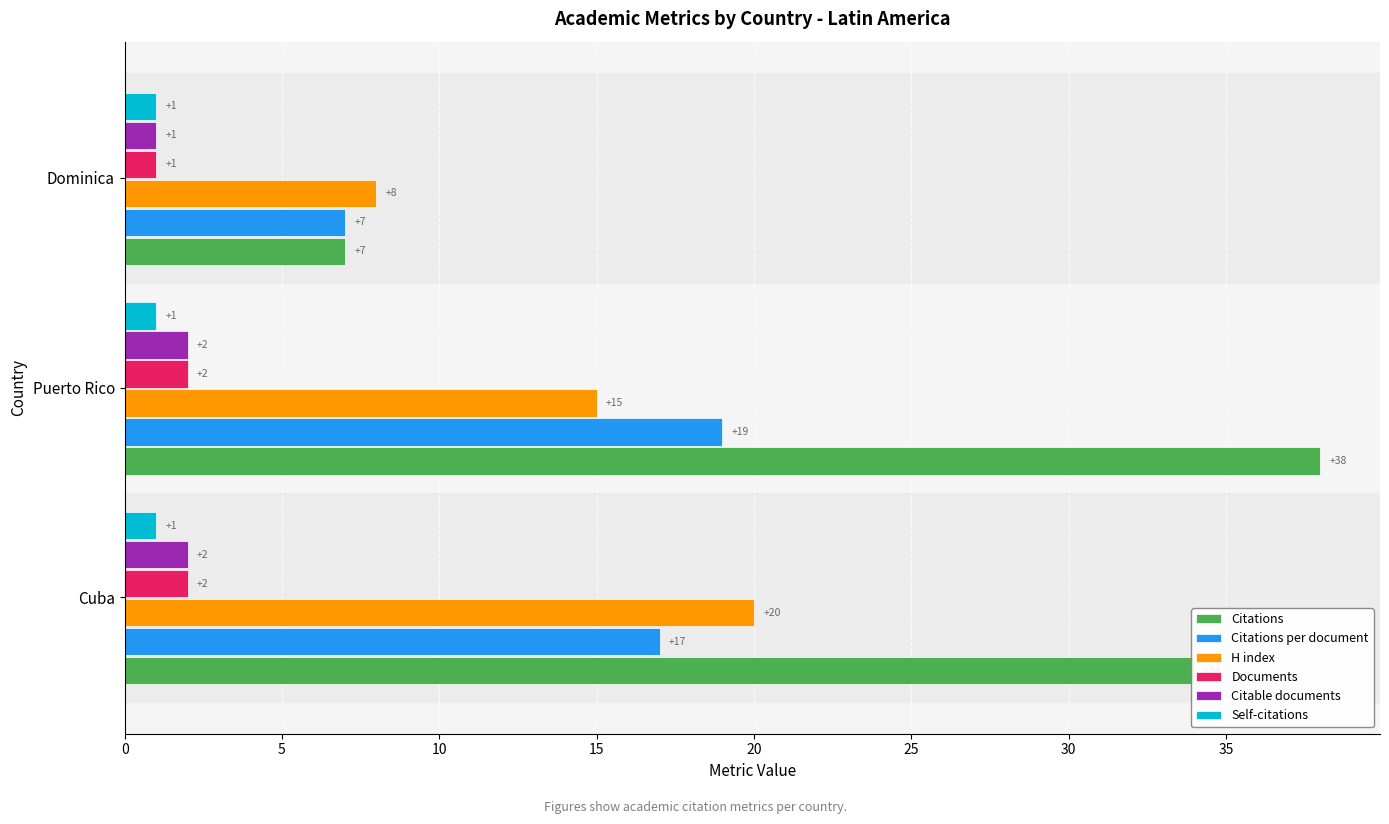

Which series changed the most between Cuba and Dominica?

Citations